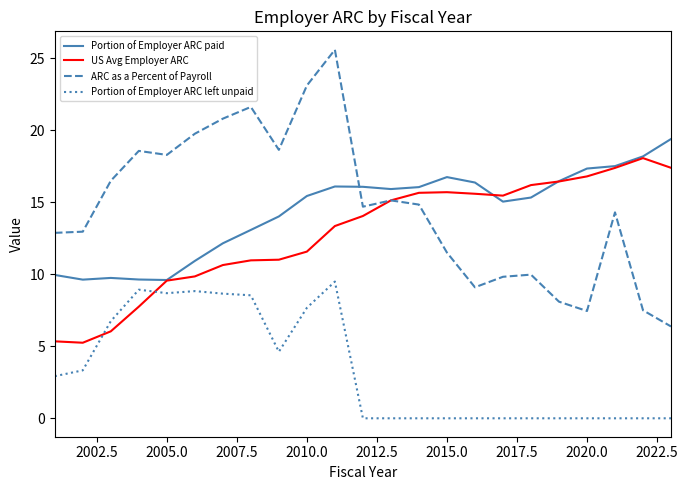

What is the sum of all US Avg Employer ARC values?

295.3